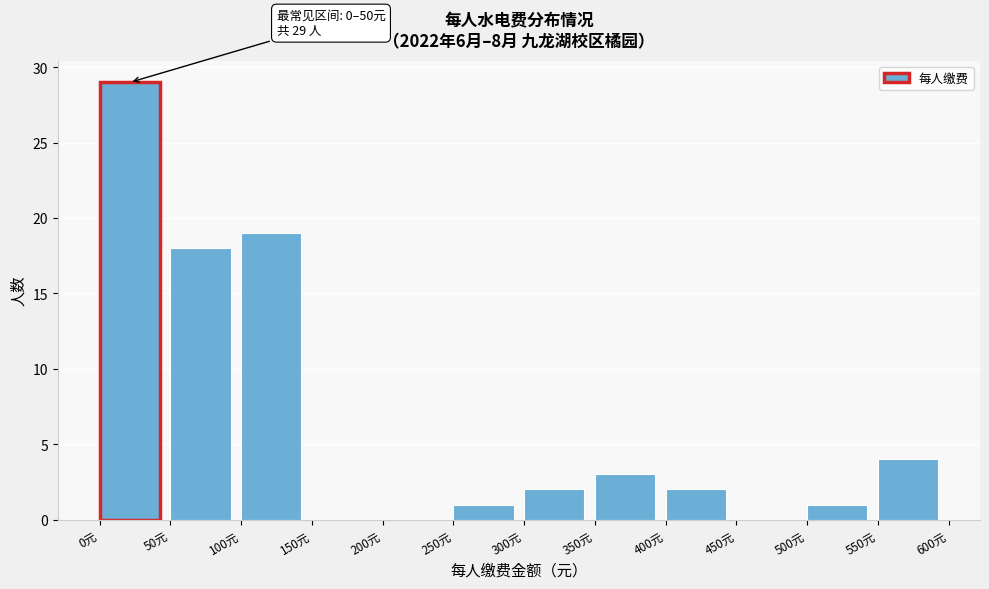

Which range on the x-axis has the tallest bar?

0 to 50